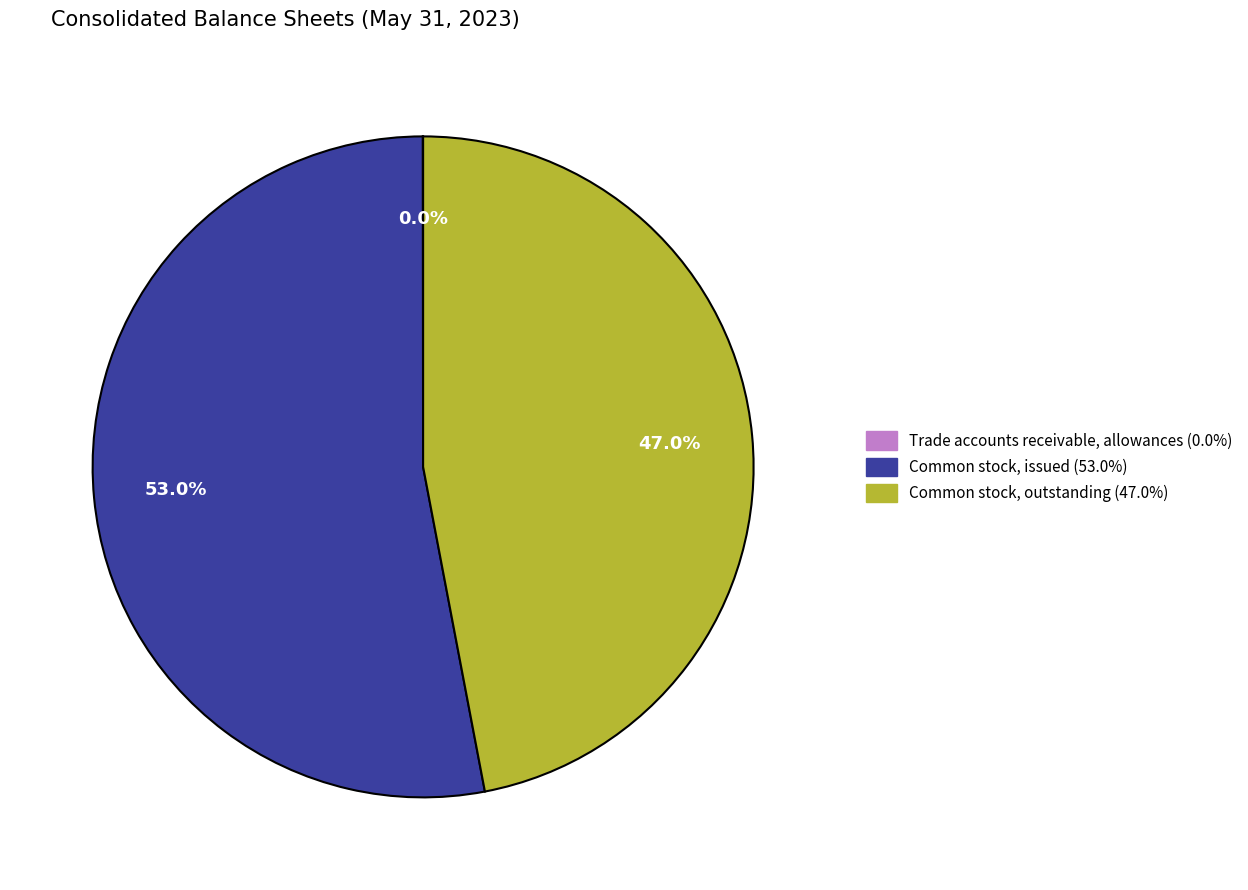

To the nearest percent, what is the difference between the largest and smallest slice percentages?

53%